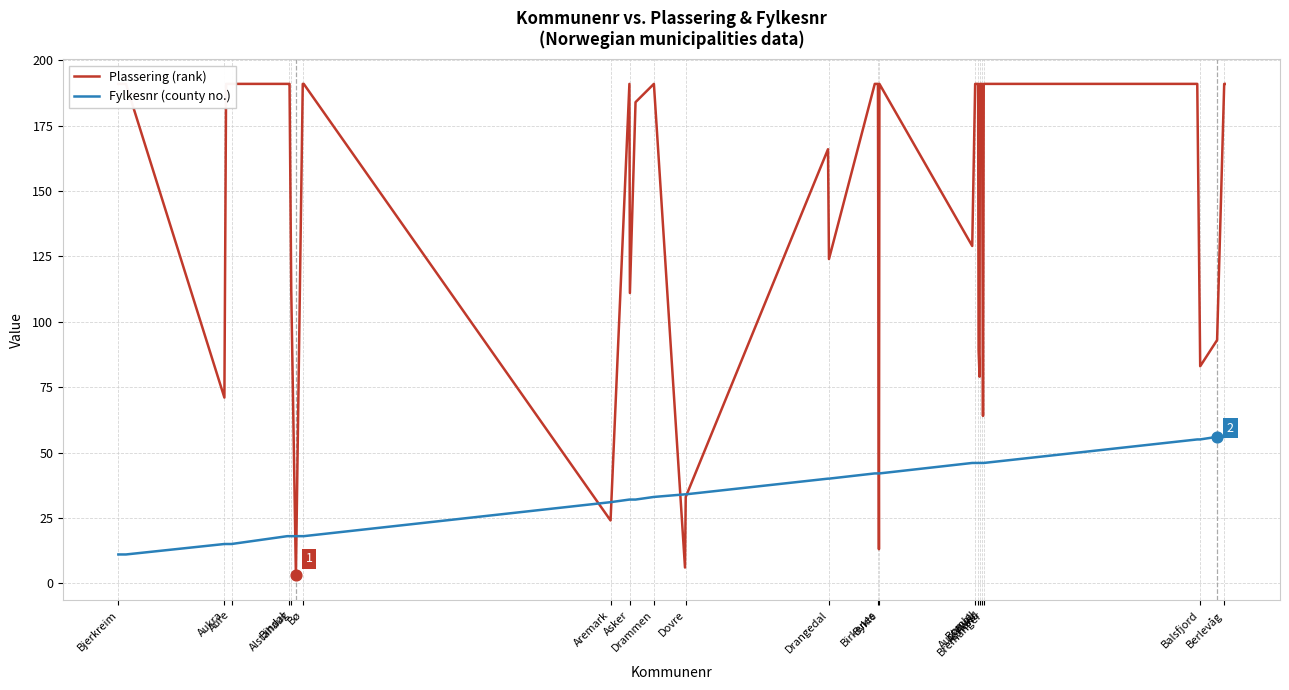

Is the value of Plassering (rank) at Dovre greater than the value of Fylkesnr (county no.) at Bykle?

No